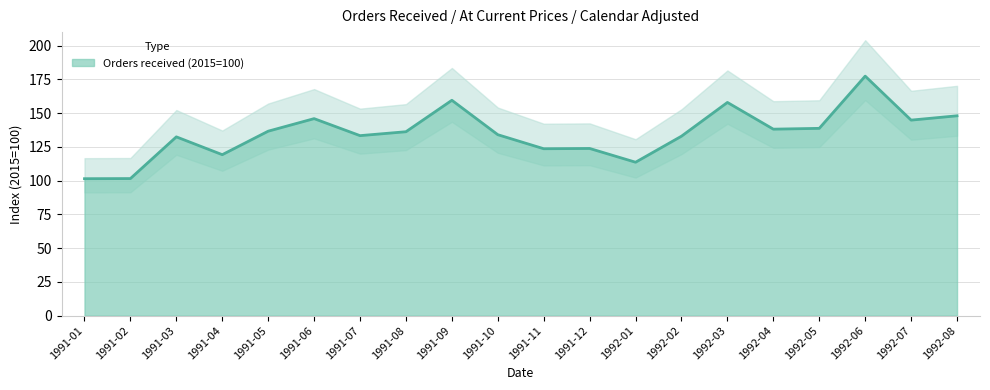

What is the difference between the values at 1991-01 and 1992-04?

36.7